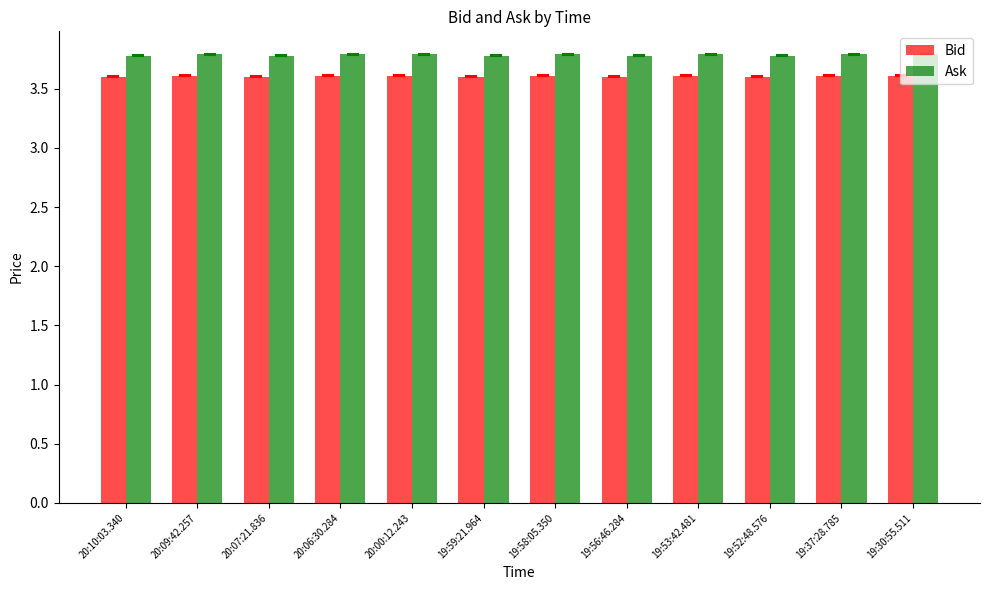

What is the difference between the highest and lowest values at 19:56:46.284?

0.2